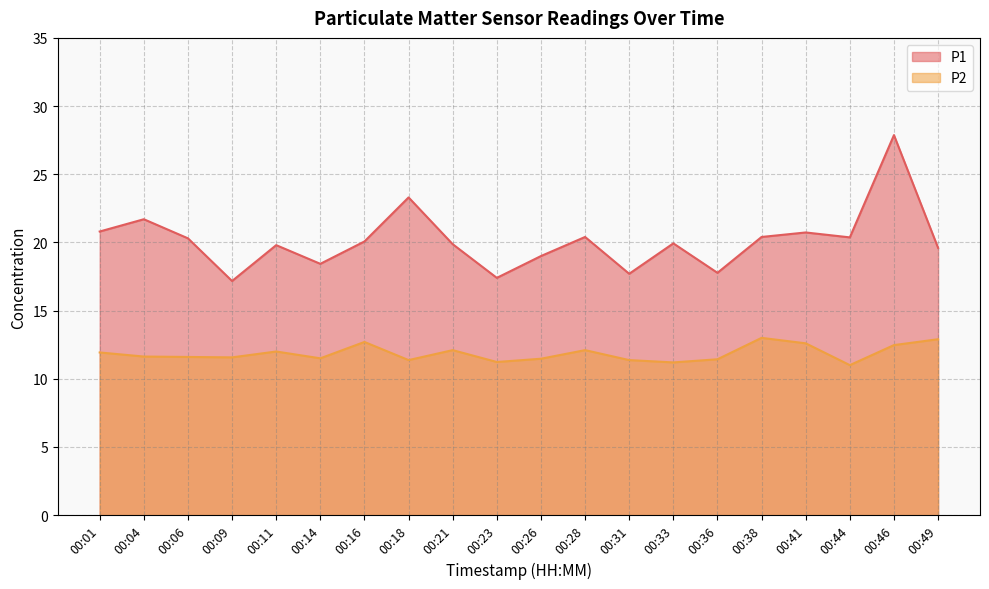

At which category does the chart reach its peak across all series?

00:46